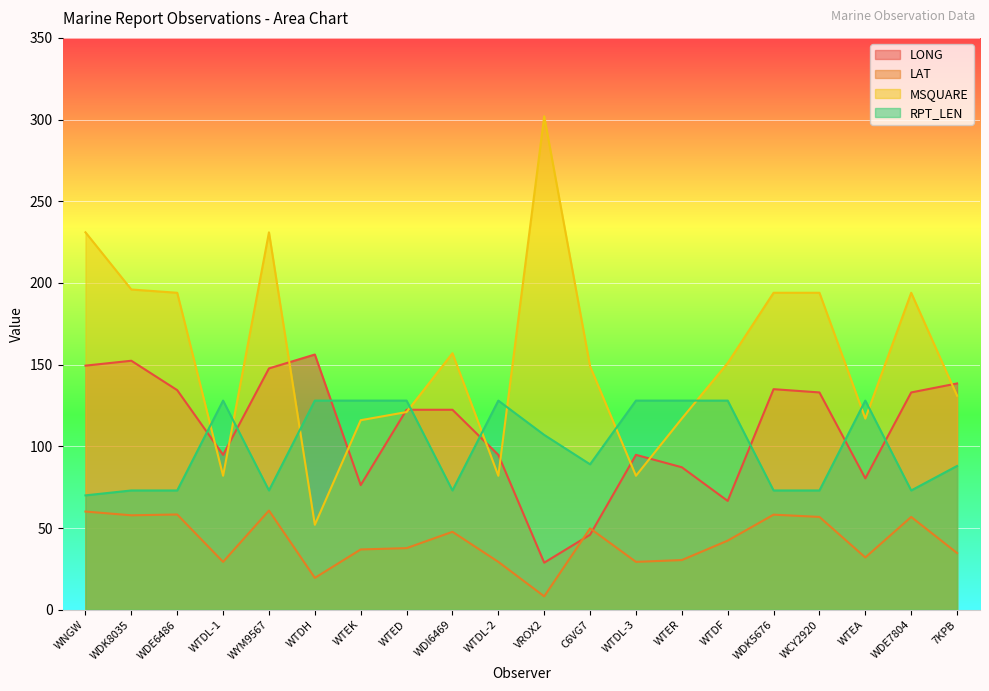

What is the difference between the highest and lowest values at WTED?

90.3